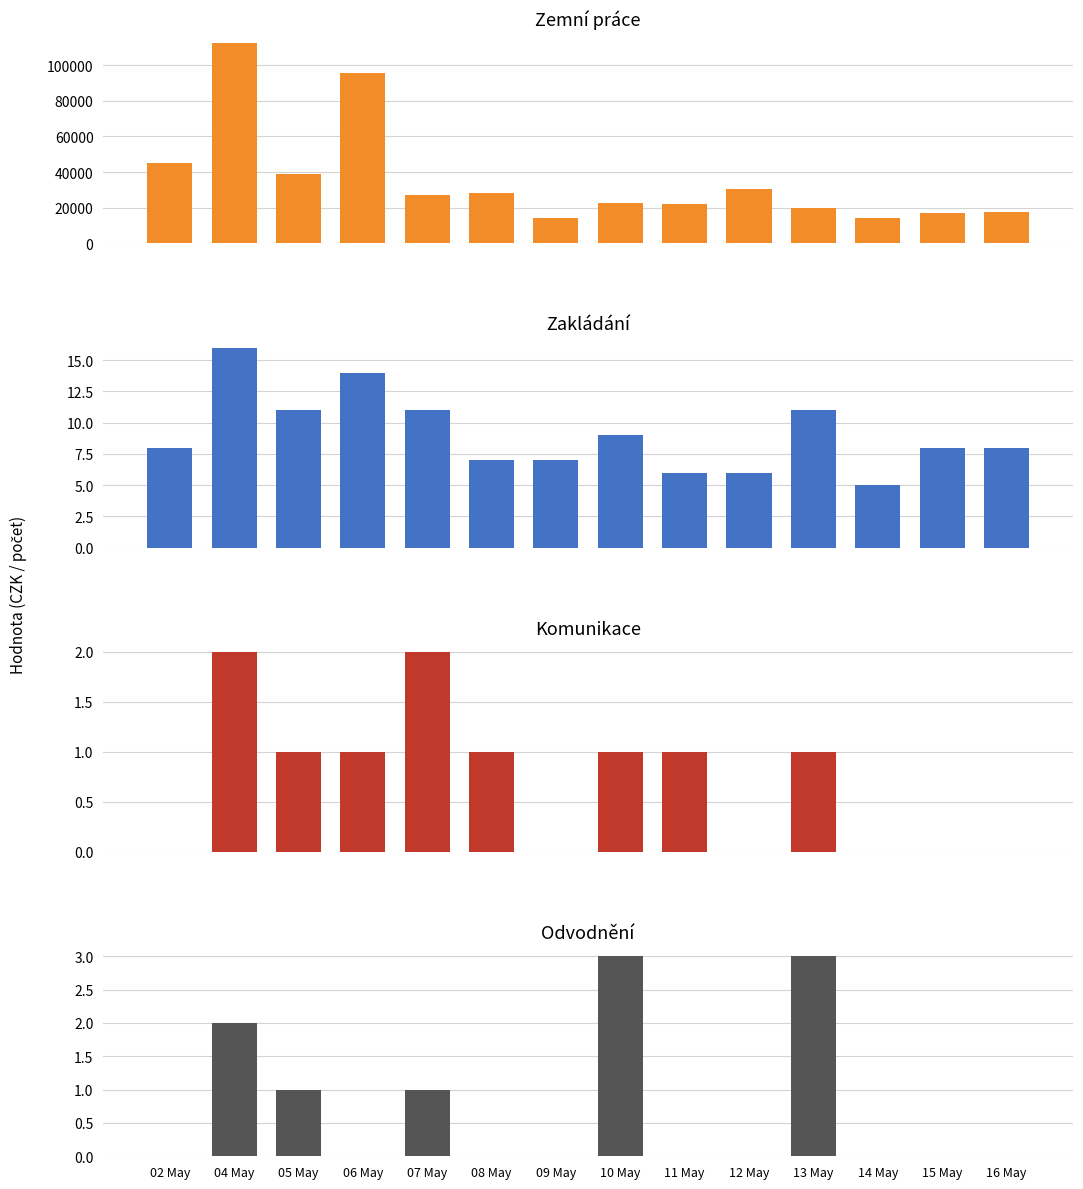

What is the lowest value of the Zemní práce series?

14200